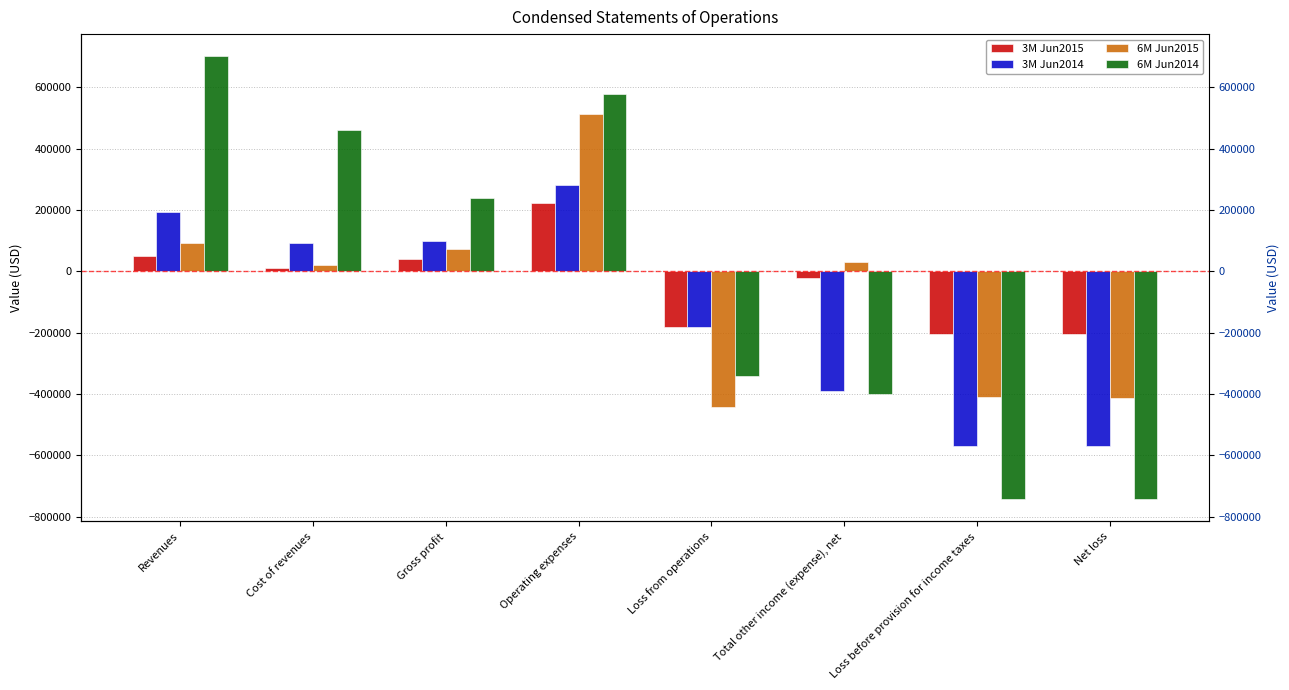

What is the maximum value shown in the chart?

701576